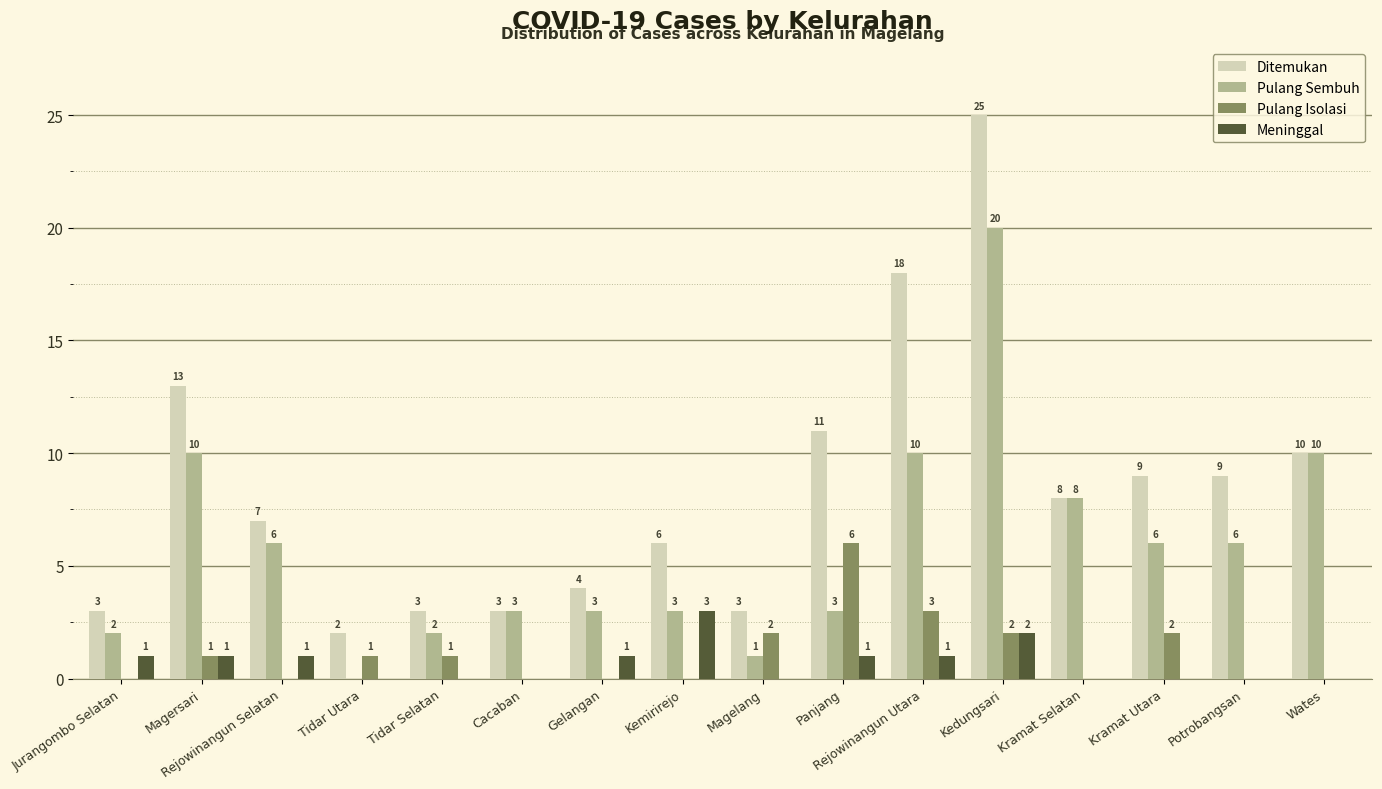

Where does the Ditemukan series first go above 8?

Magersari